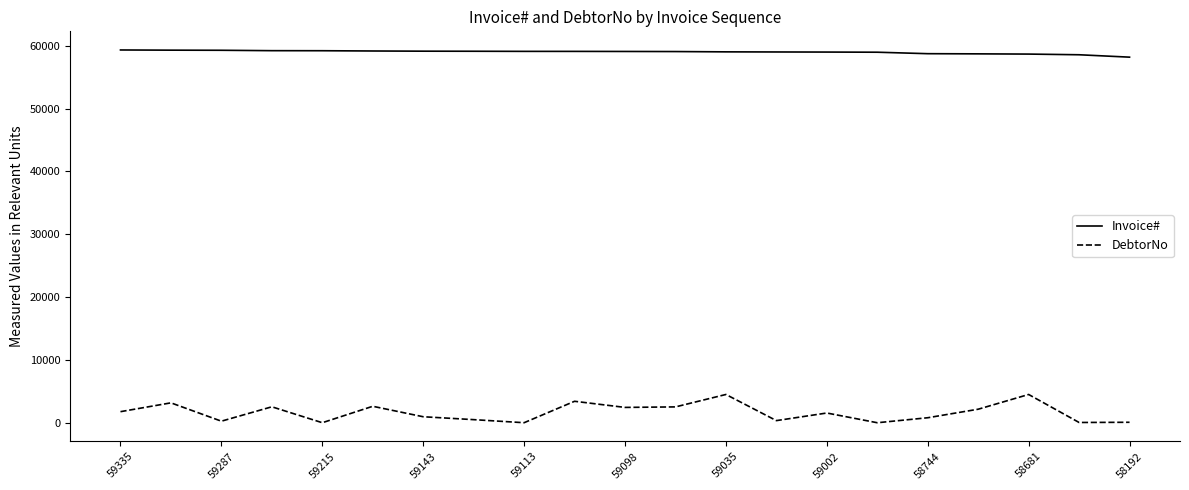

What is the difference between the maximum and second lowest values in the Invoice# series?

762